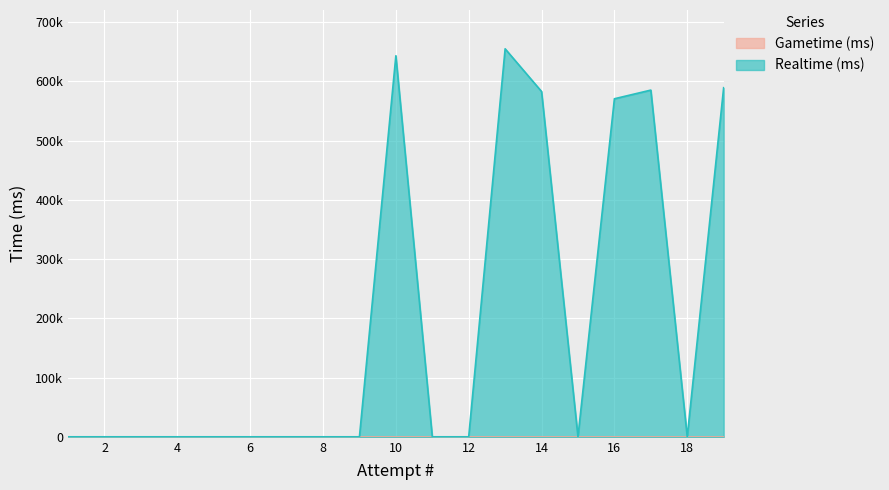

Where is the first local minimum?

15